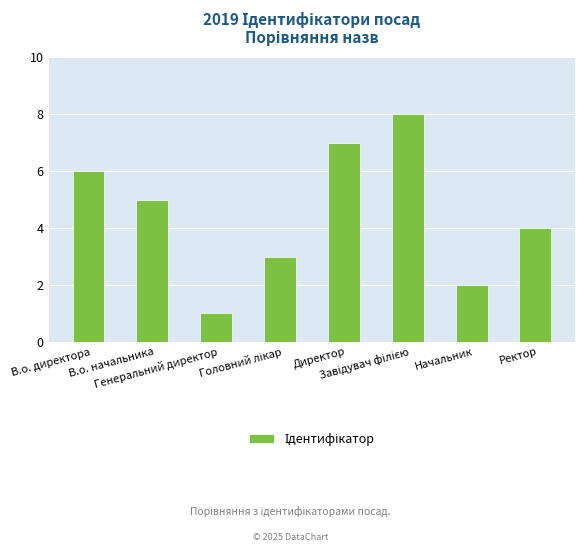

What is the greatest value displayed?

8